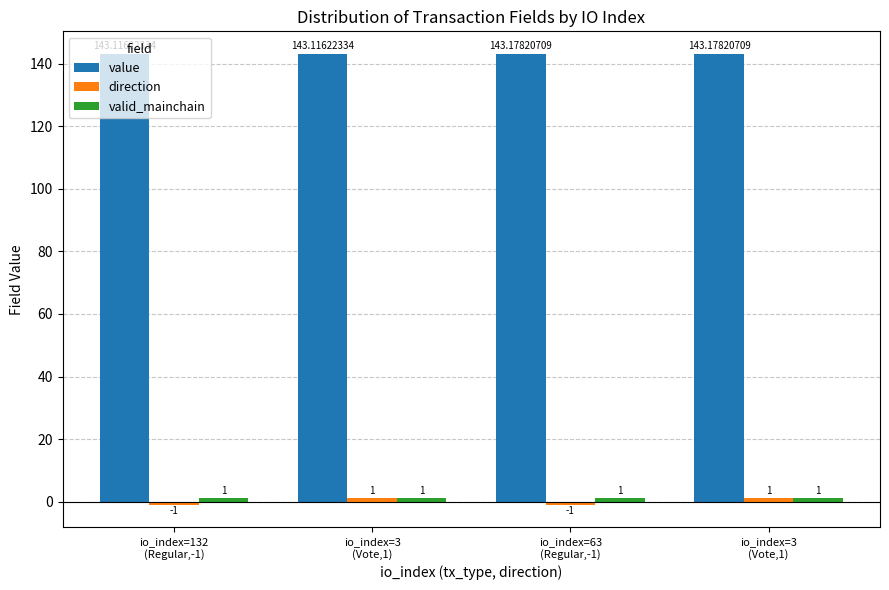

Is the value of valid_mainchain at io_index=3
(Vote,1) greater than the value of direction at io_index=132
(Regular,-1)?

Yes